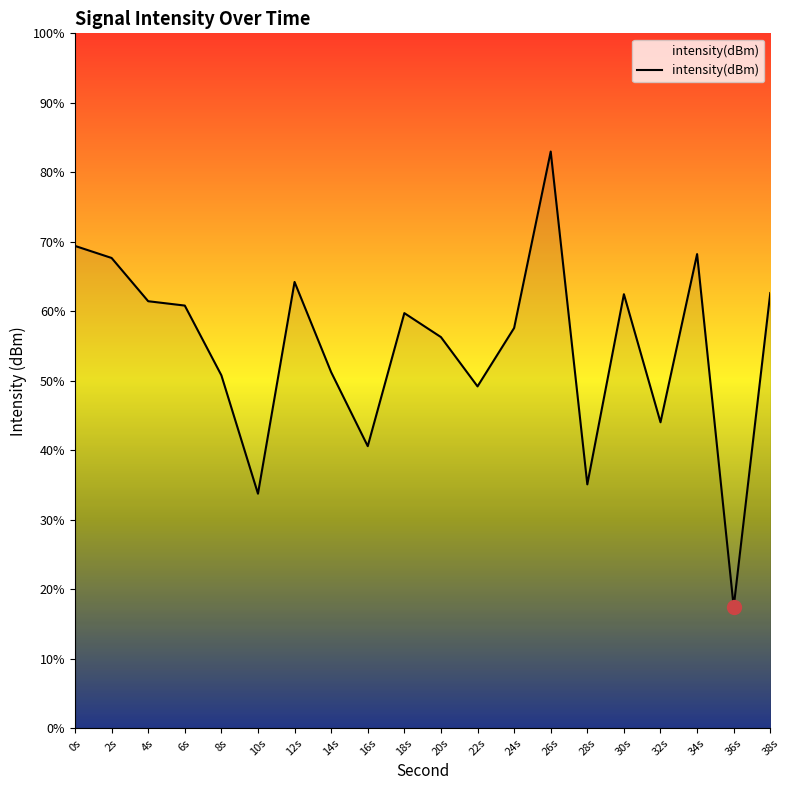

What is the approximate value at 0s?

-127.0